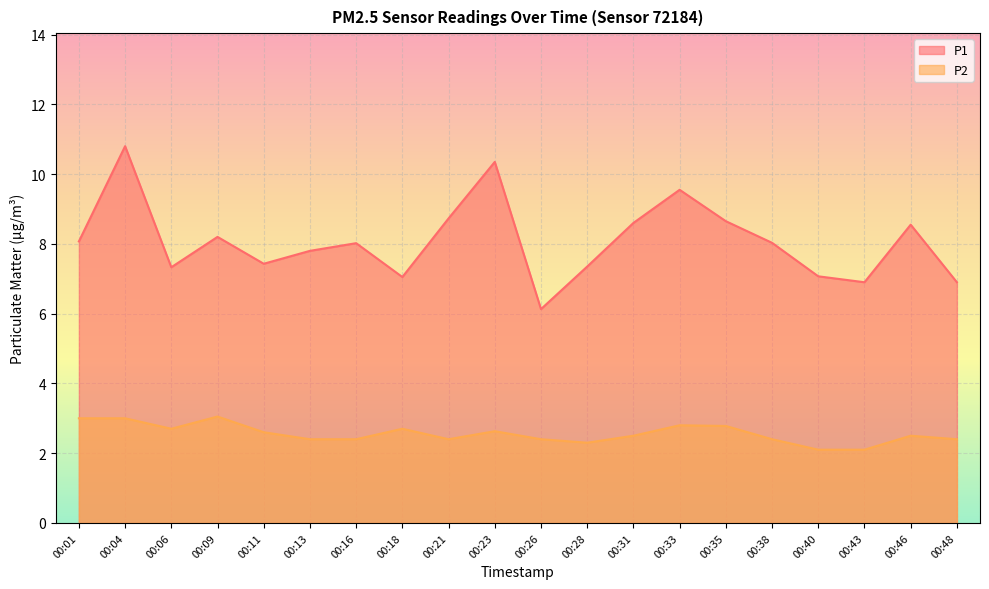

Read the P2 value at 00:46.

2.5